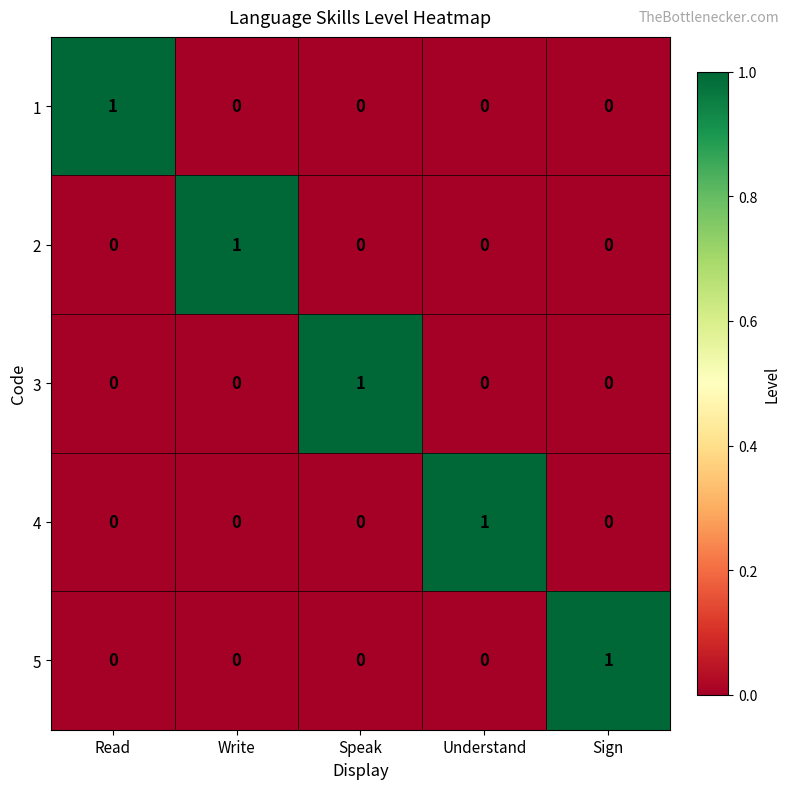

Reading left to right, extract all data points from this chart.

1: Read=1	Write=0	Speak=0	Understand=0	Sign=0
2: Read=0	Write=1	Speak=0	Understand=0	Sign=0
3: Read=0	Write=0	Speak=1	Understand=0	Sign=0
4: Read=0	Write=0	Speak=0	Understand=1	Sign=0
5: Read=0	Write=0	Speak=0	Understand=0	Sign=1